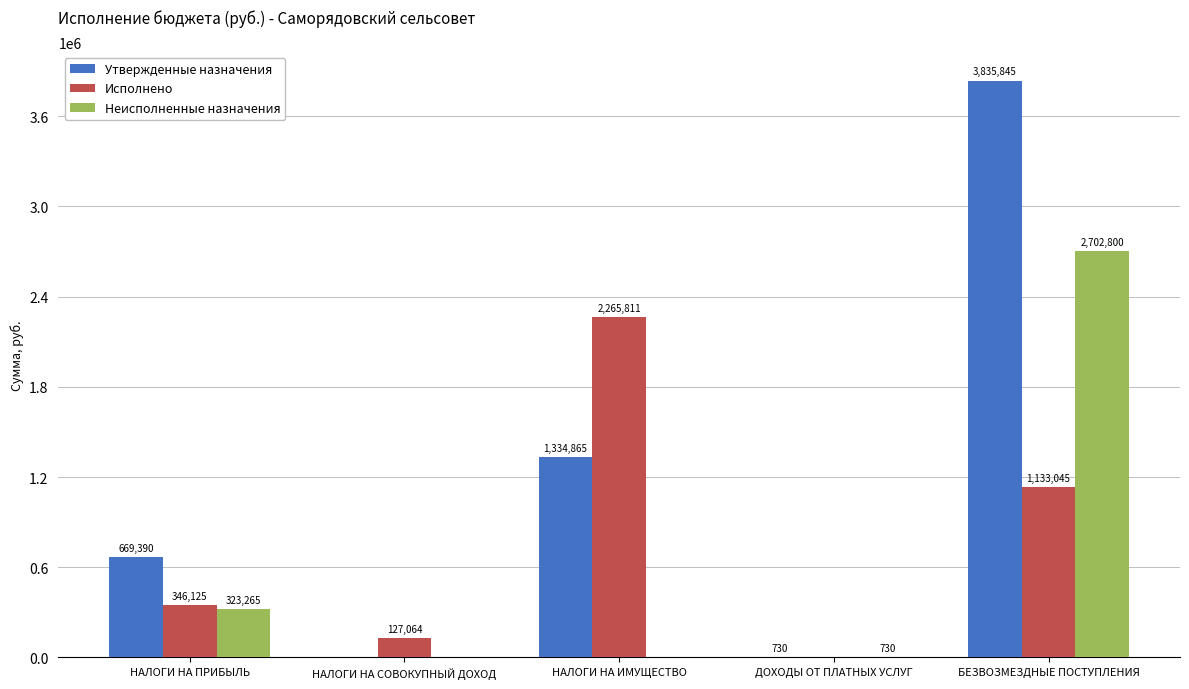

Which series has the largest total across all categories?

Утвержденные назначения